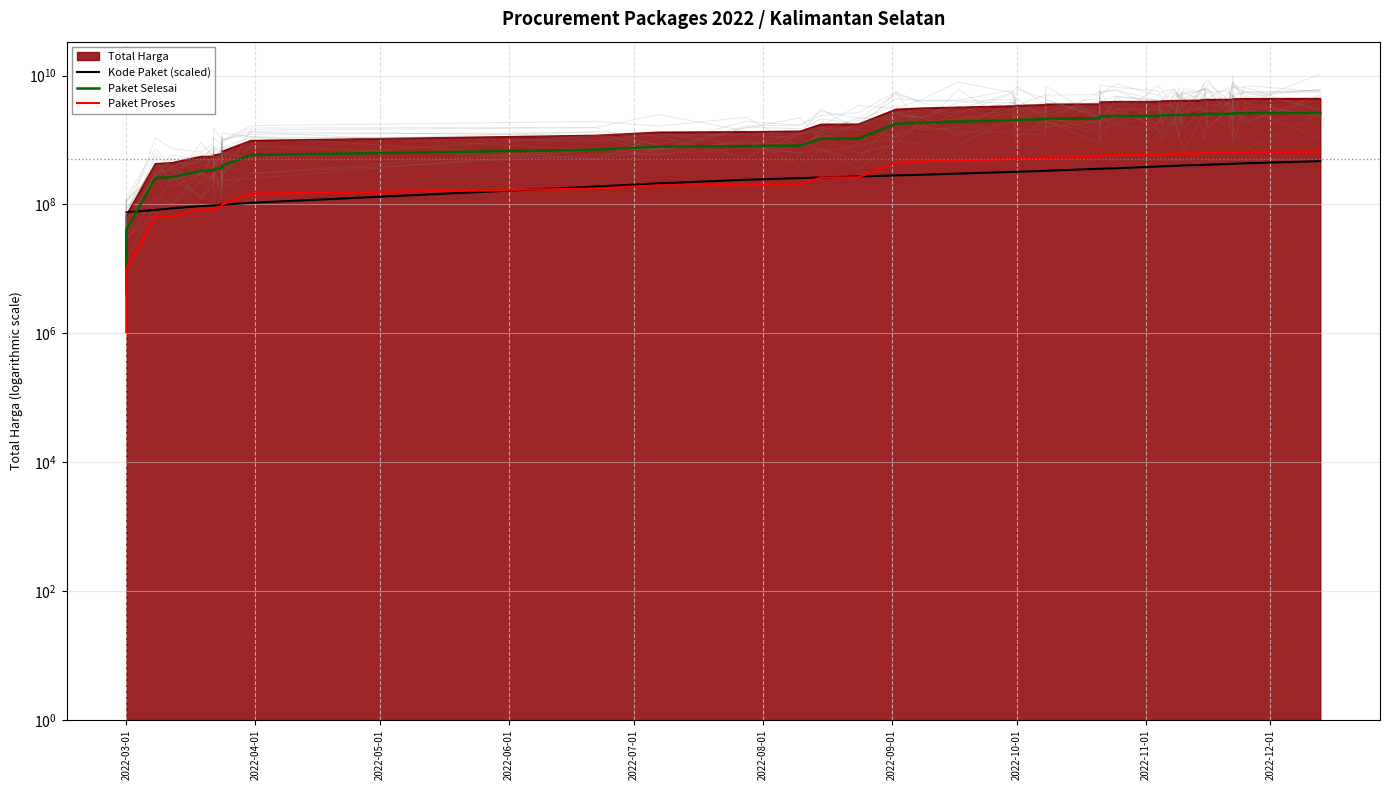

Where does the Paket Selesai series first go above 2015408415?

2022-10-01